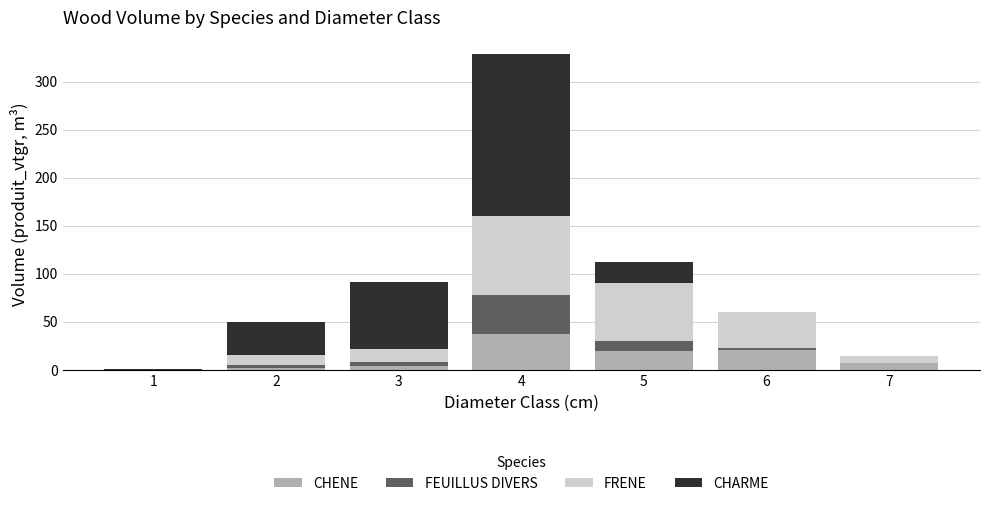

What is the highest value of the CHENE series?

37.7